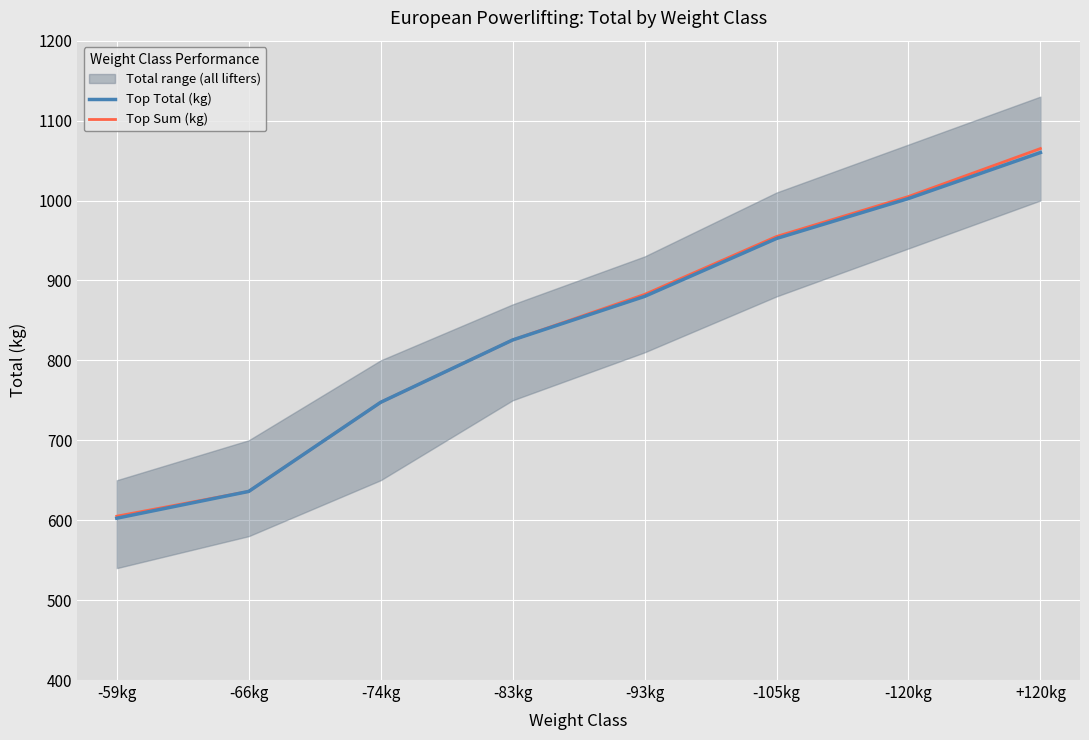

True or false: Top Sum (kg) and Top Total (kg) intersect in this chart.

False